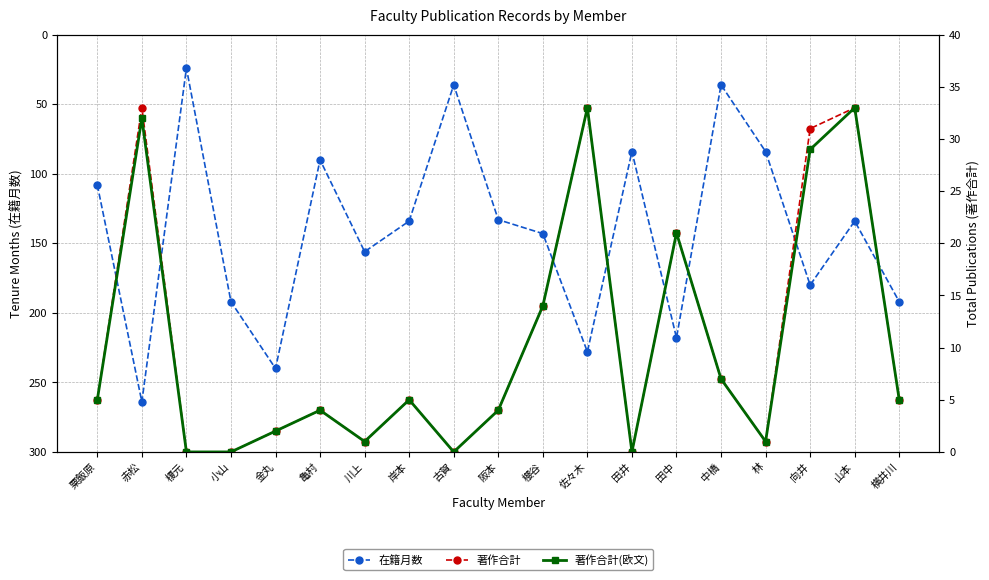

What is the total value across all series at 向井?

240